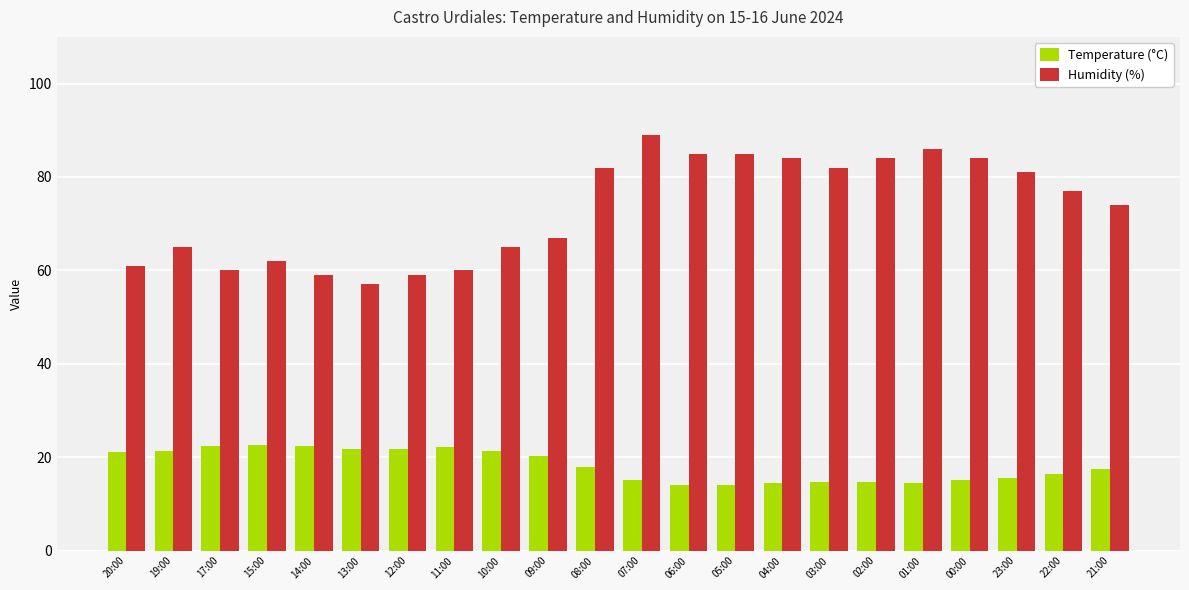

What is the difference between the maximum and second lowest values in the Temperature (°C) series?

8.5